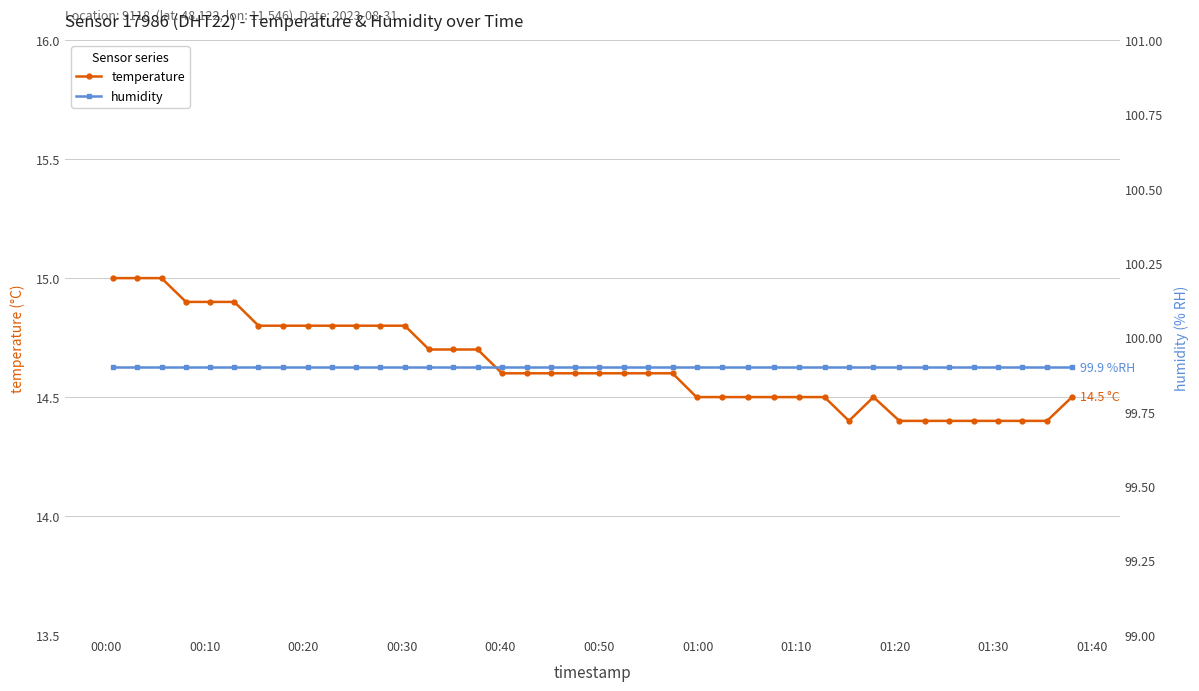

What is the value of the temperature point at the 16th from the left?

14.7